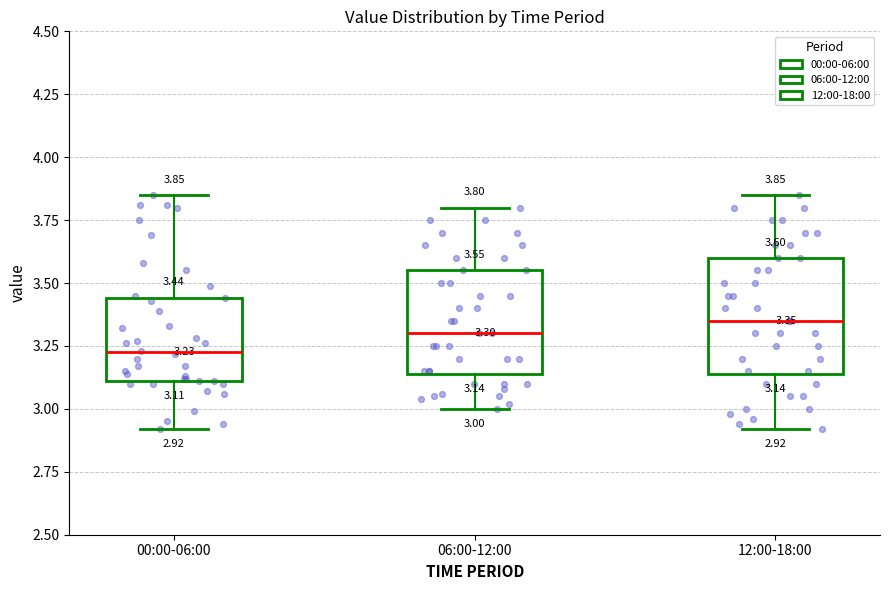

Which box is the tallest, from its lower edge to its upper edge?

12:00-18:00